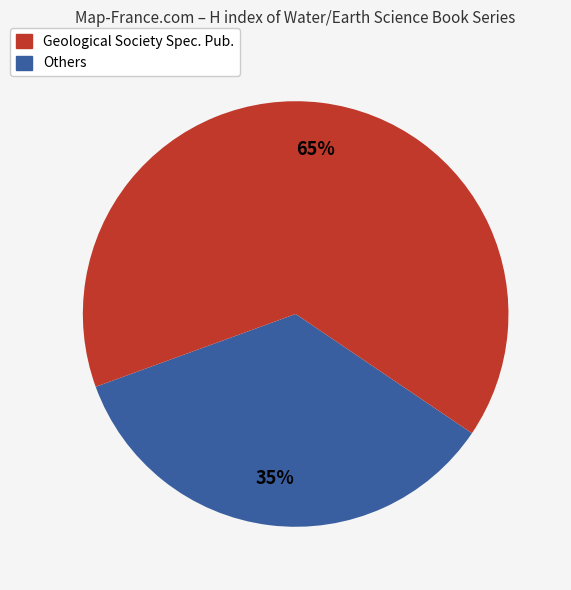

To the nearest percent, what is the average slice percentage?

50%